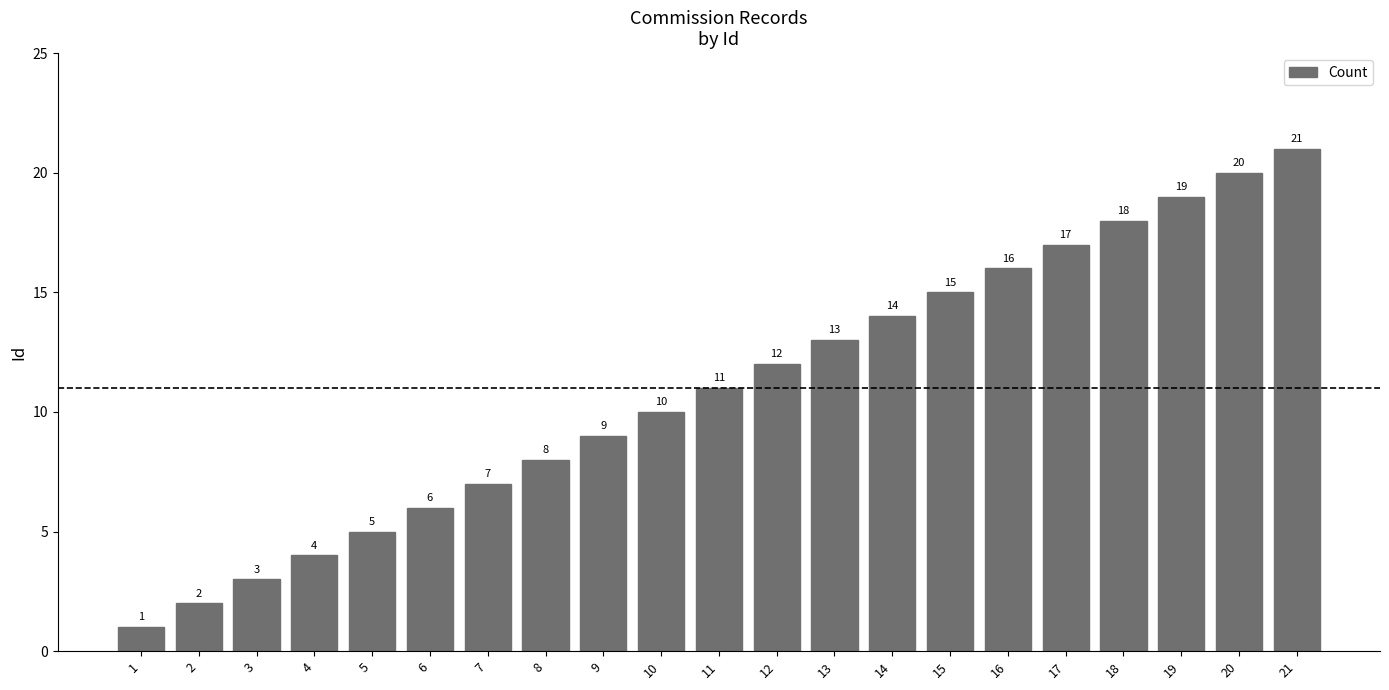

Rank the categories by value from highest to lowest.

21, 20, 19, 18, 17, 16, 15, 14, 13, 12, 11, 10, 9, 8, 7, 6, 5, 4, 3, 2, 1